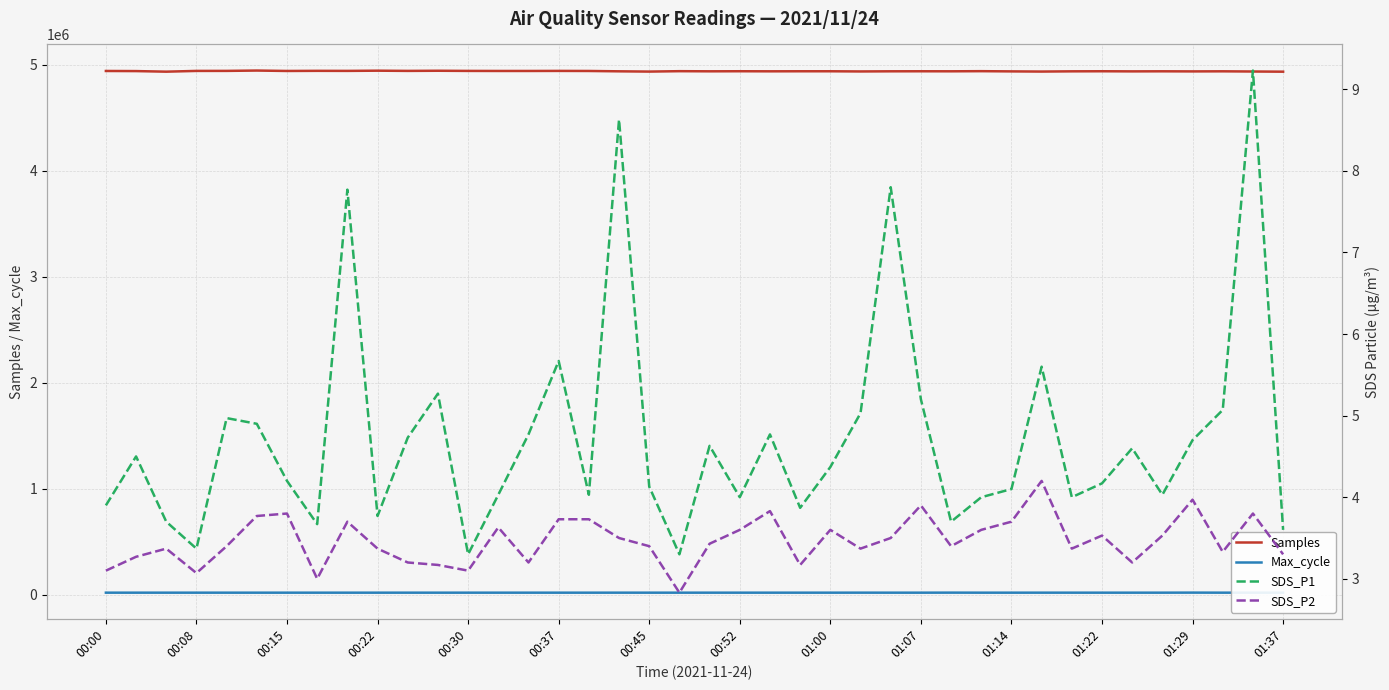

What is the total value across all series at 26?

4956545.3